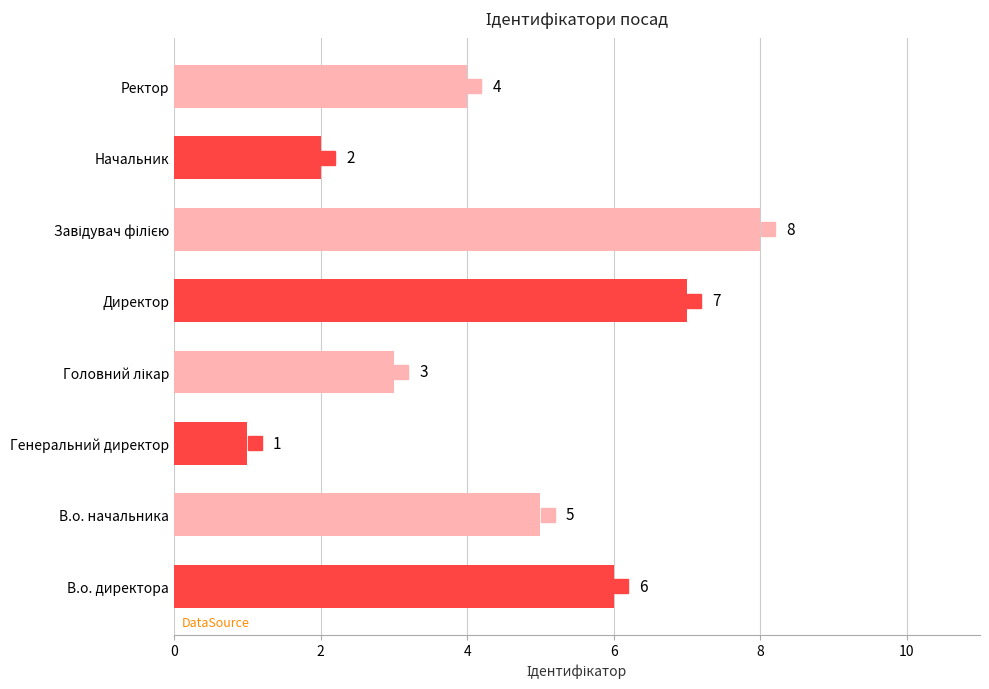

What value does the data have at Директор?

7